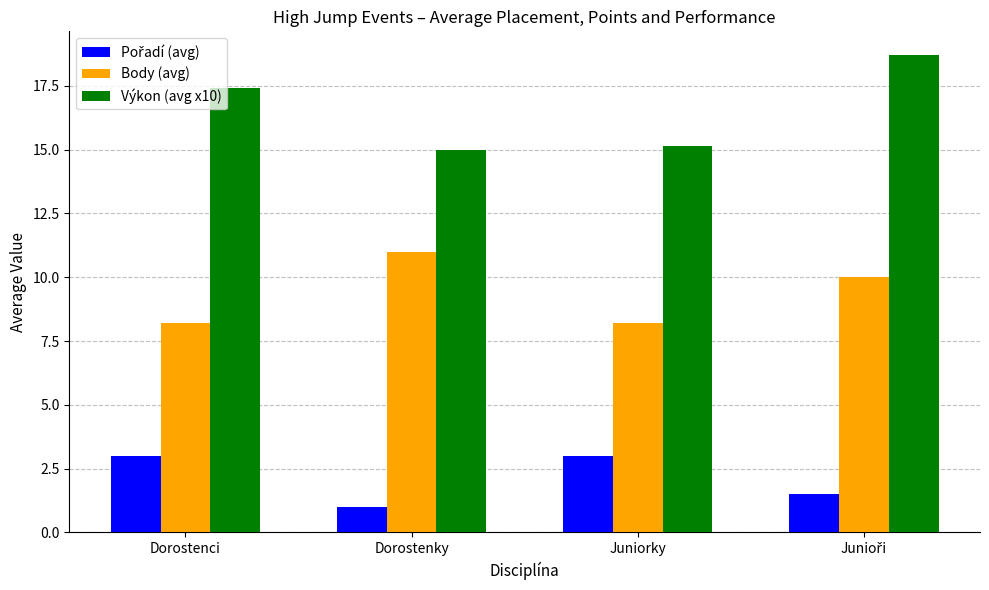

Are the bars horizontal?

No